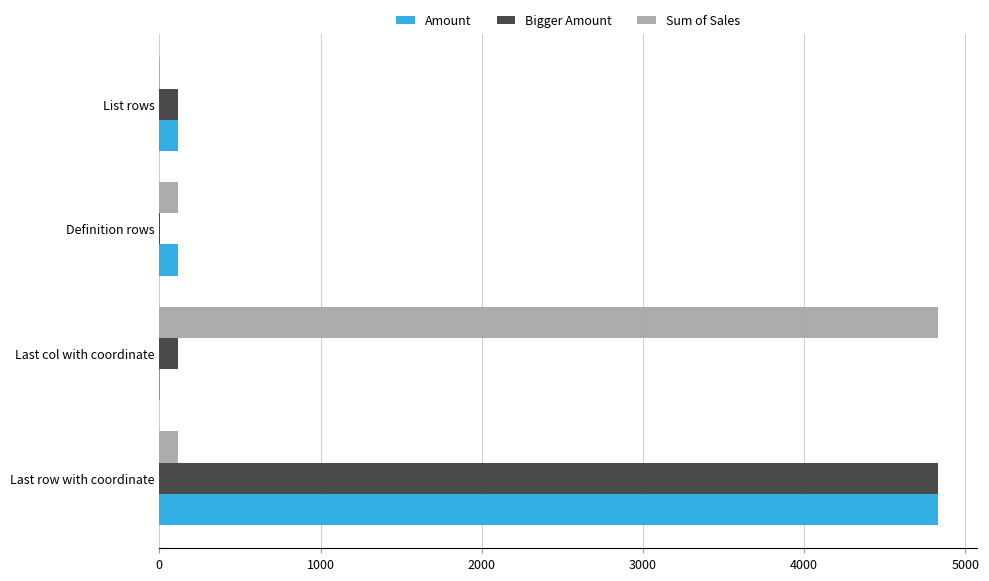

Is it true that Bigger Amount equals 117 at List rows?

True